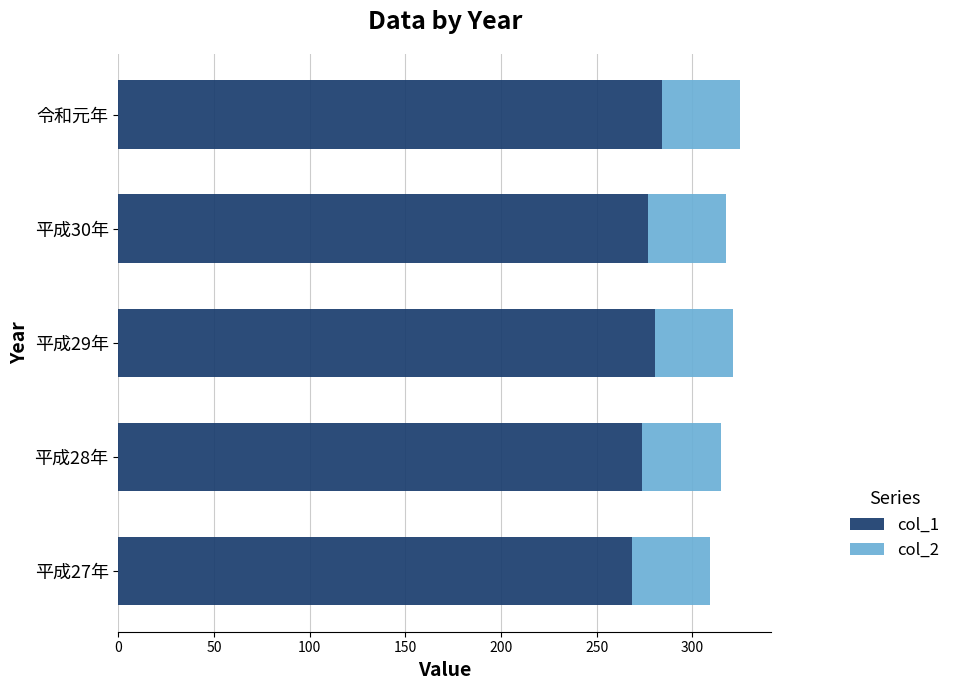

The value of col_1 at 平成28年 is 273.7. True or false?

True